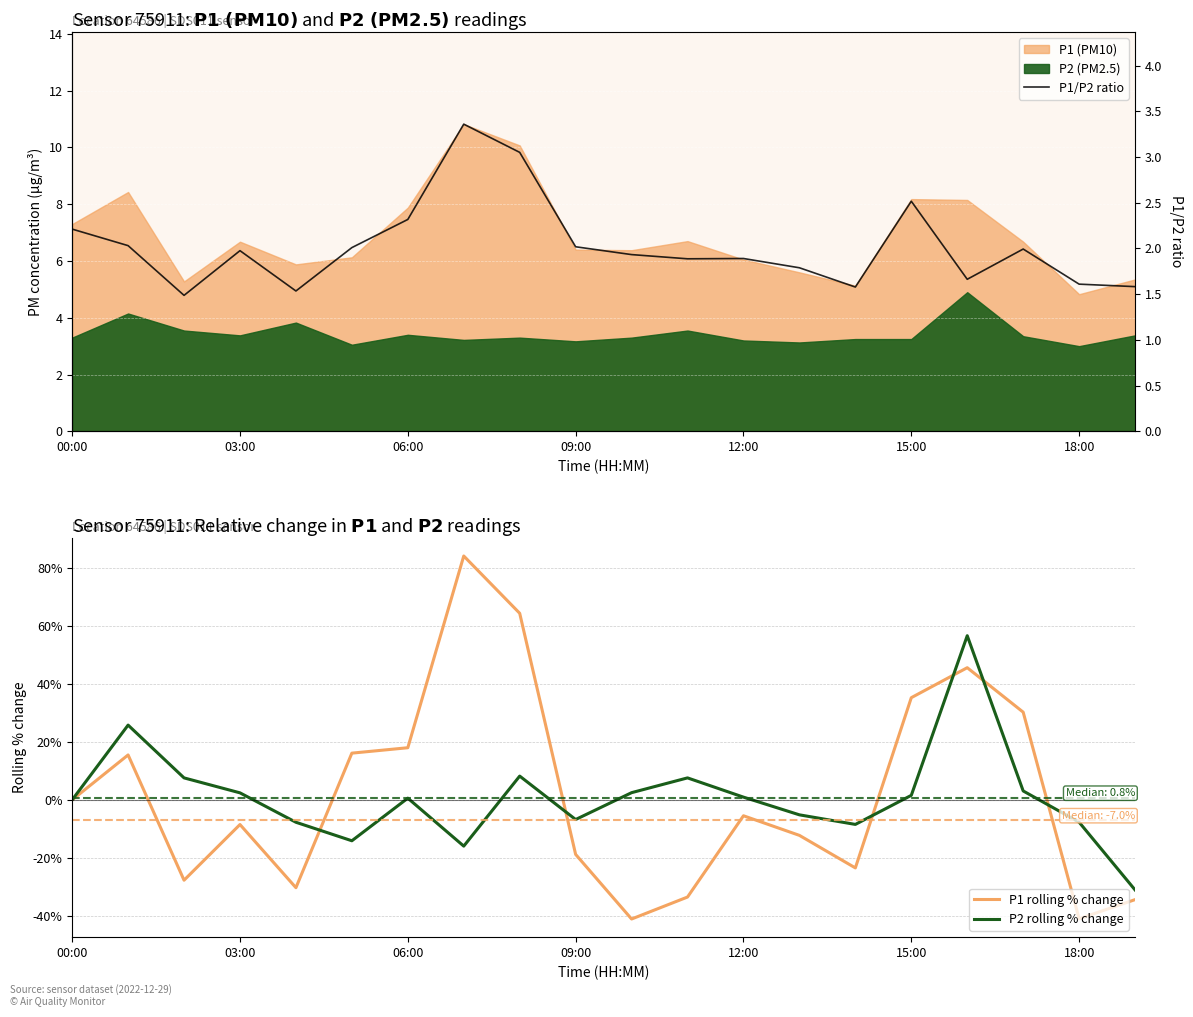

At 13, list the series in order from smallest to largest.

P1 rolling % change, P2 rolling % change, P1/P2 ratio